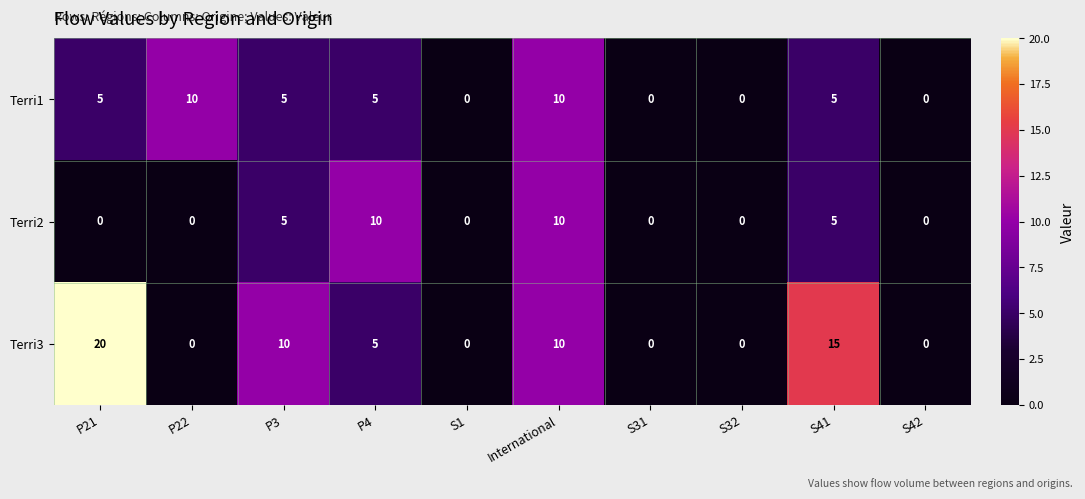

Rank the series by their average value, from highest to lowest.

Terri3, Terri1, Terri2